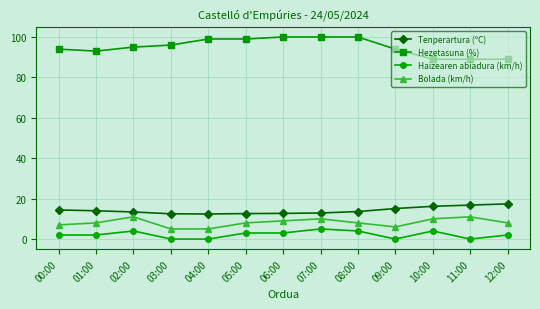

How many series are shown in this chart?

4